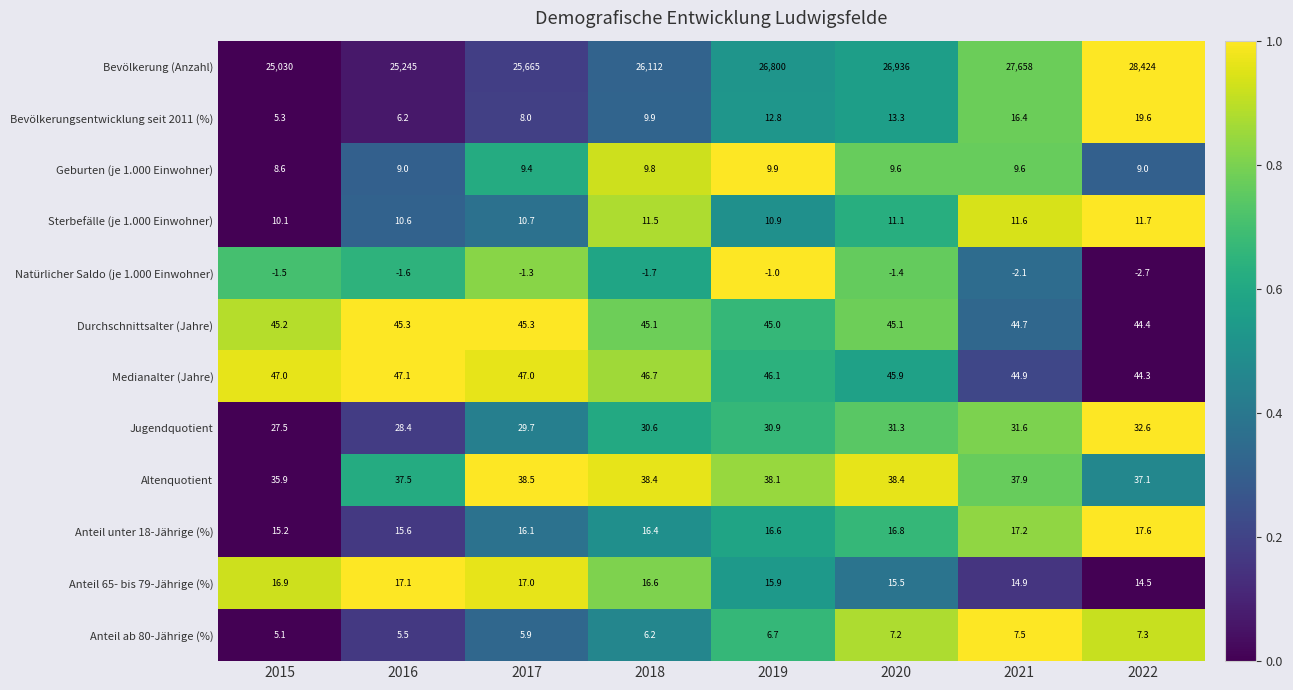

True or false: Altenquotient has a value of 37.9 at 2021.

True